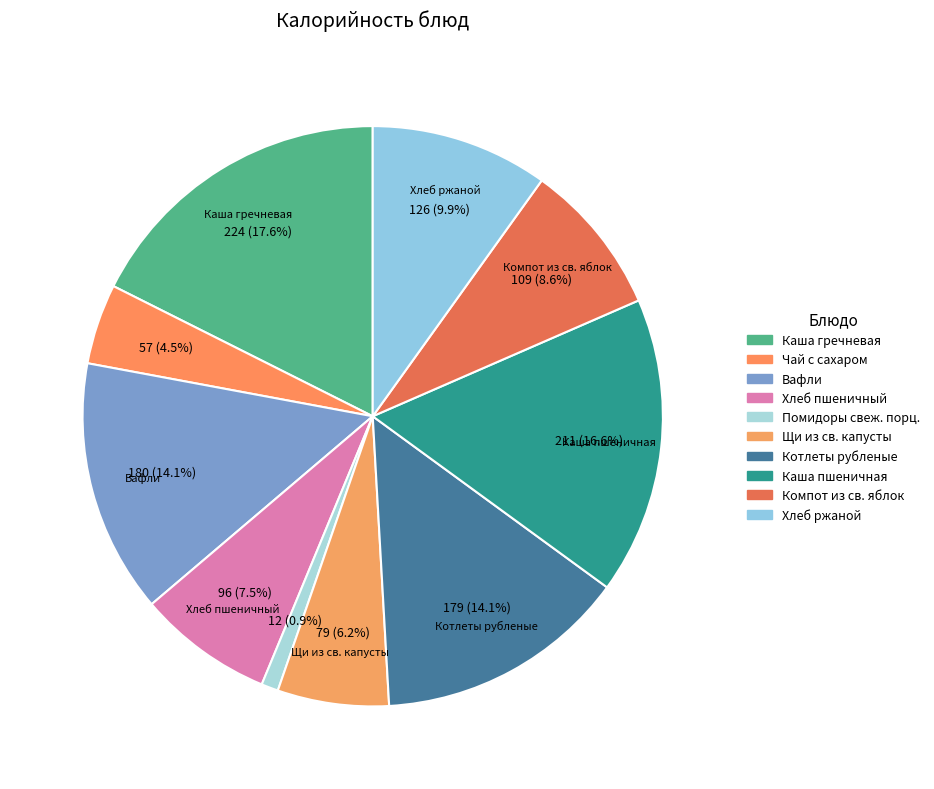

To the nearest percent, what is the combined percentage of Каша гречневая and Щи из св. капусты?

24%